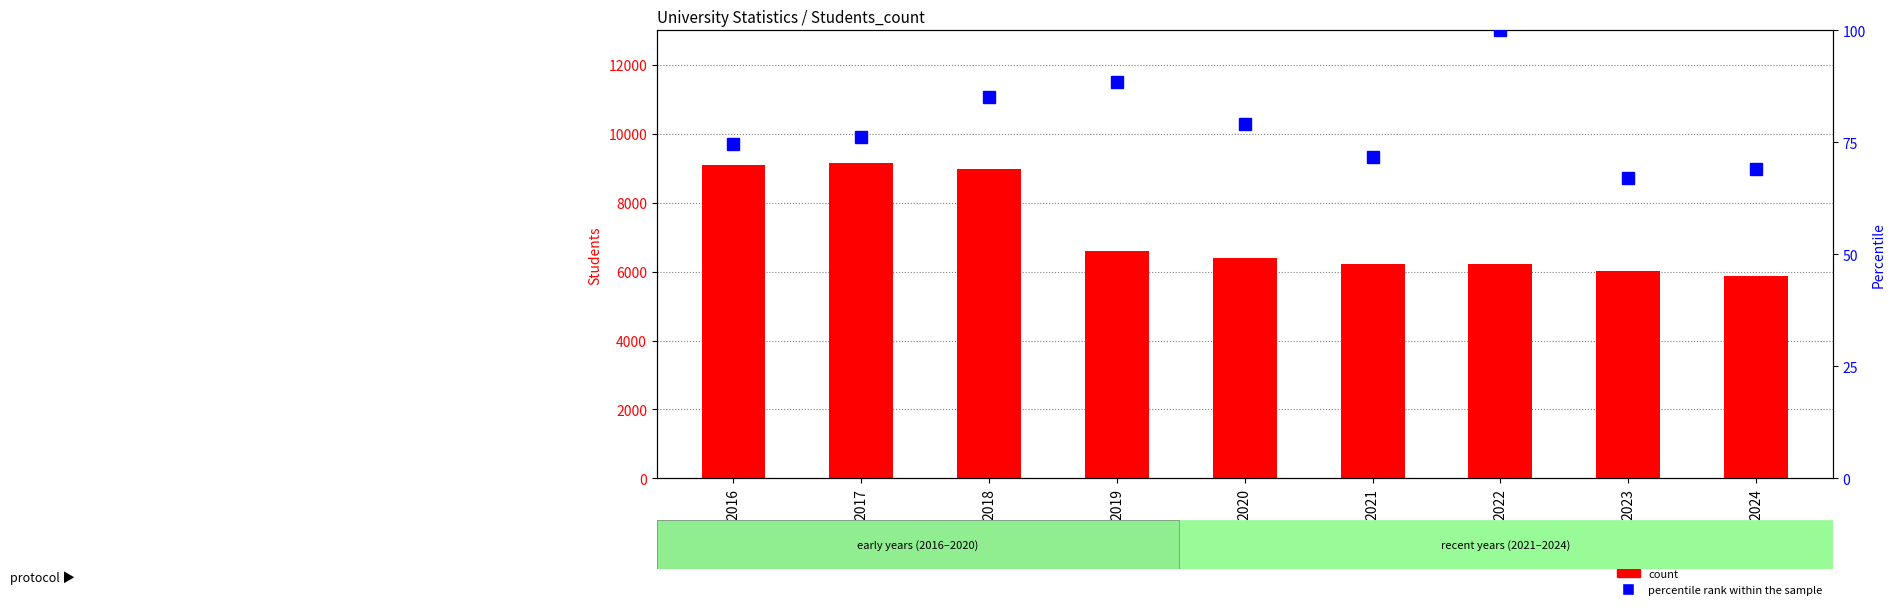

Reading right to left, extract all data points from this chart.

count: 2024=5864.0	2023=6007.0	2022=6206.0	2021=6217.0	2020=6394.0	2019=6588.0	2018=8979.0	2017=9160.0	2016=9107.0
percentile rank within the sample: 2024=68.9	2023=67.1	2022=100.0	2021=71.6	2020=79.0	2019=88.4	2018=85.2	2017=76.1	2016=74.7